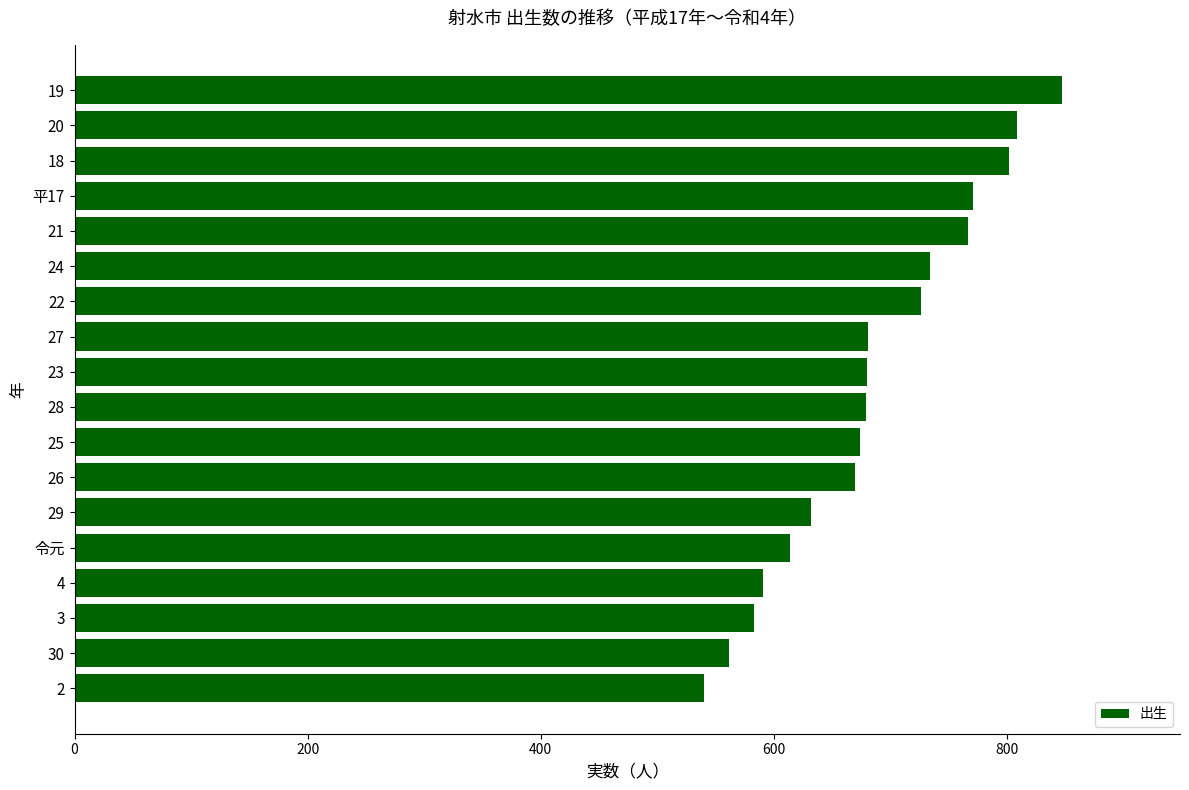

What value does the data have at 27?

681